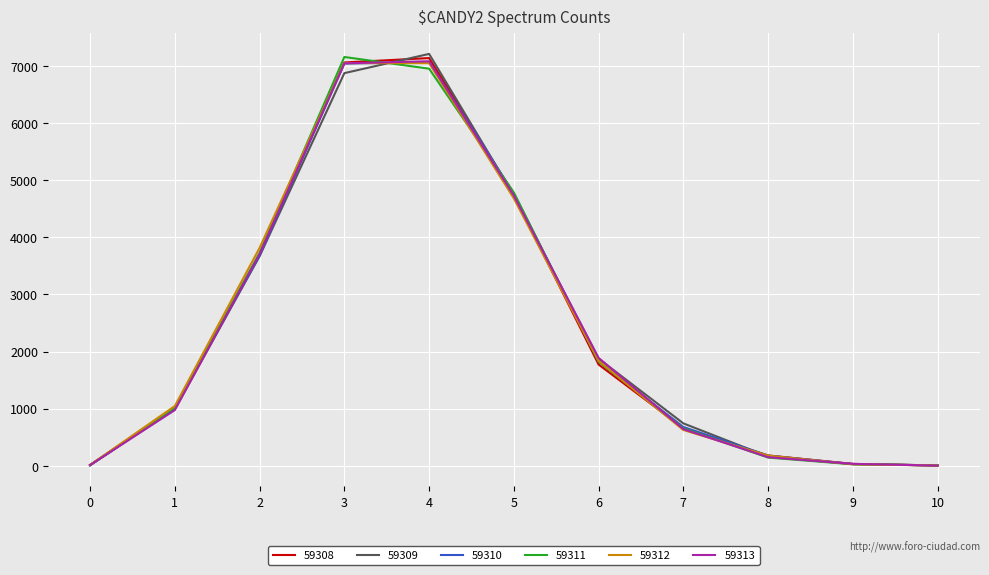

What is the maximum value shown in the chart?

7215